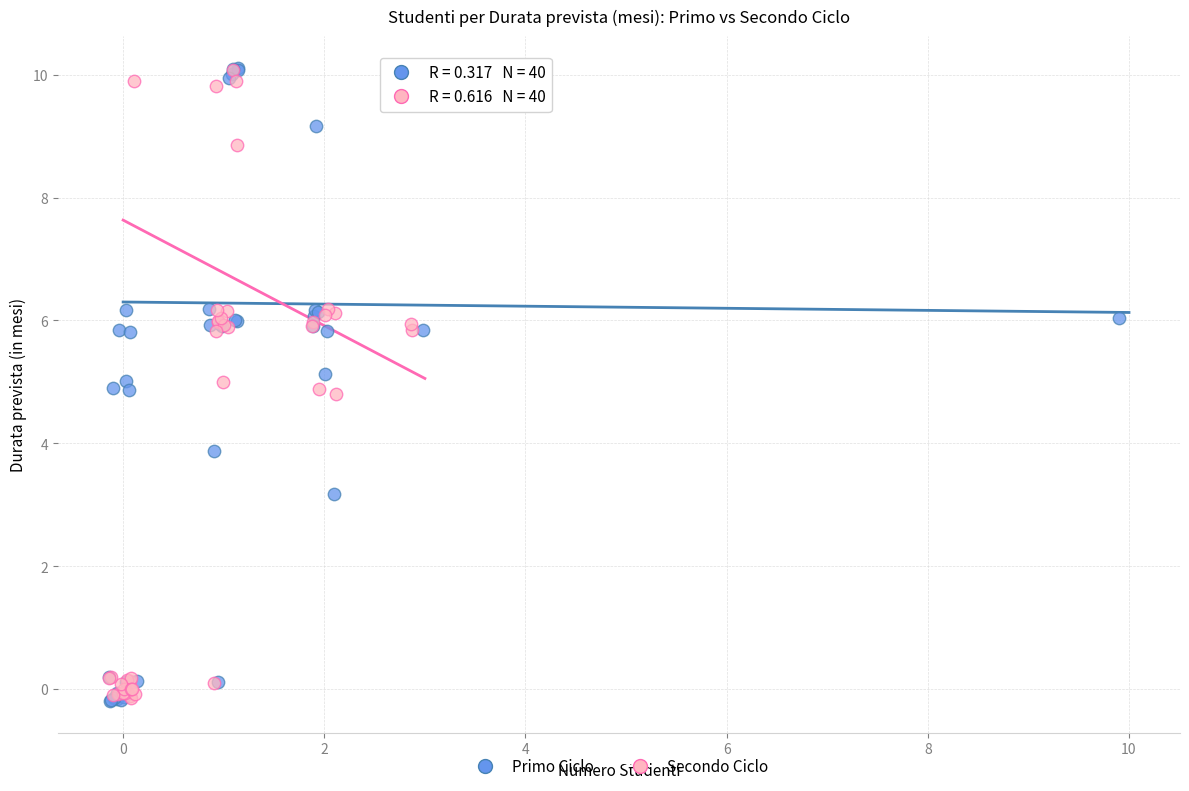

What are all the series names shown in the legend?

Primo Ciclo, Secondo Ciclo